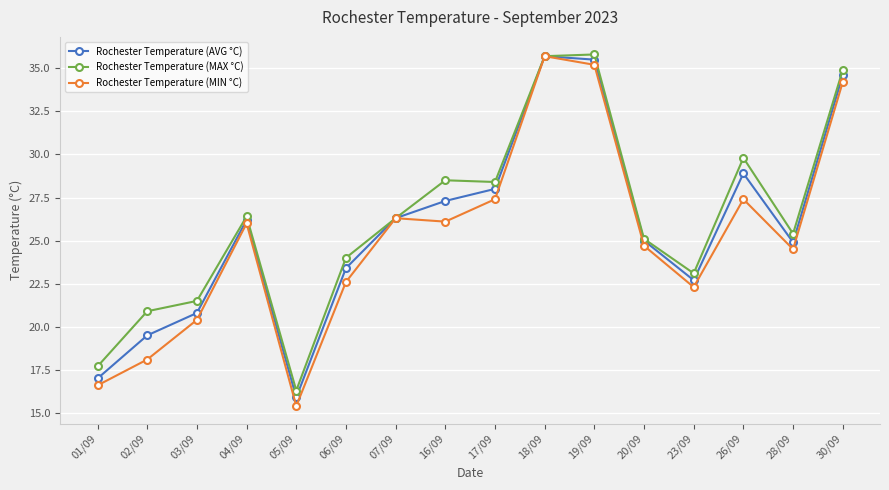

What is the label of the 2nd point from the right?

28/09